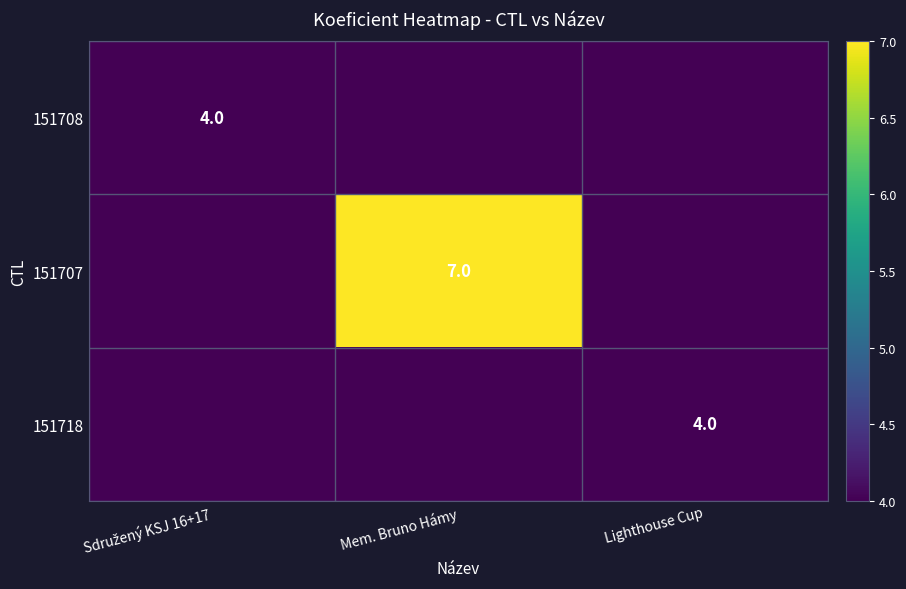

The 151718 series shows 5 at Lighthouse Cup. True or false?

False